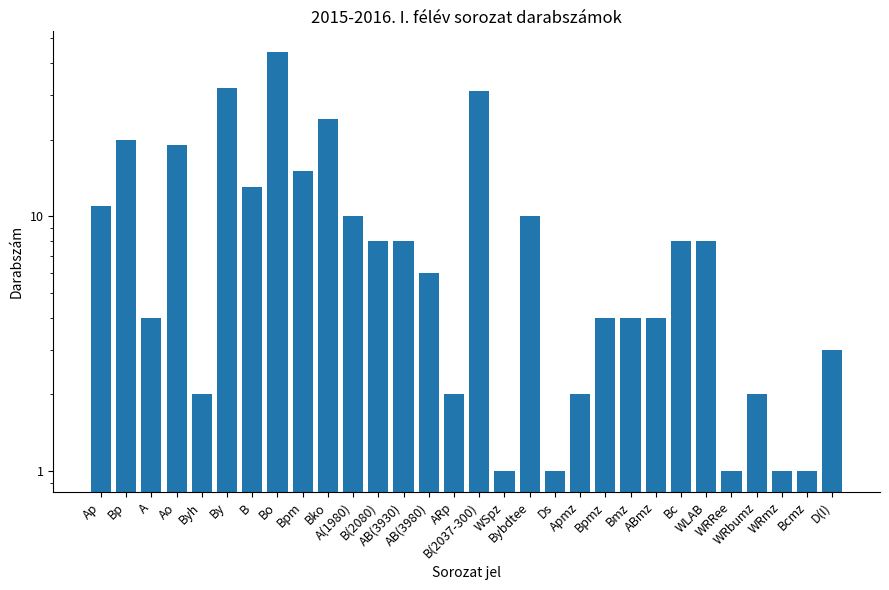

What is the change in value from Bp to D(I)?

-17